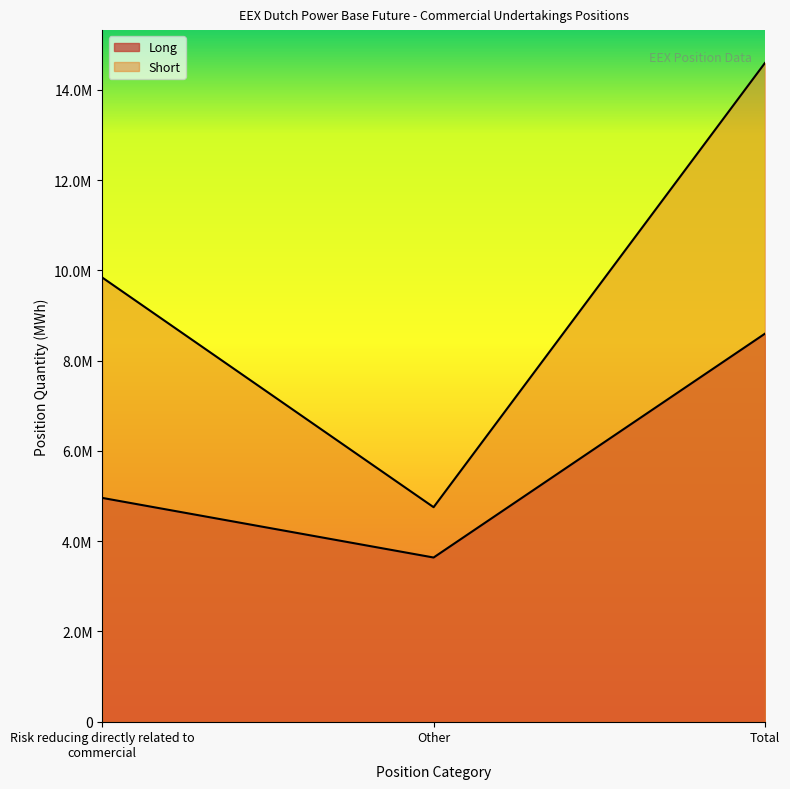

What is the minimum value for Short?

4753221